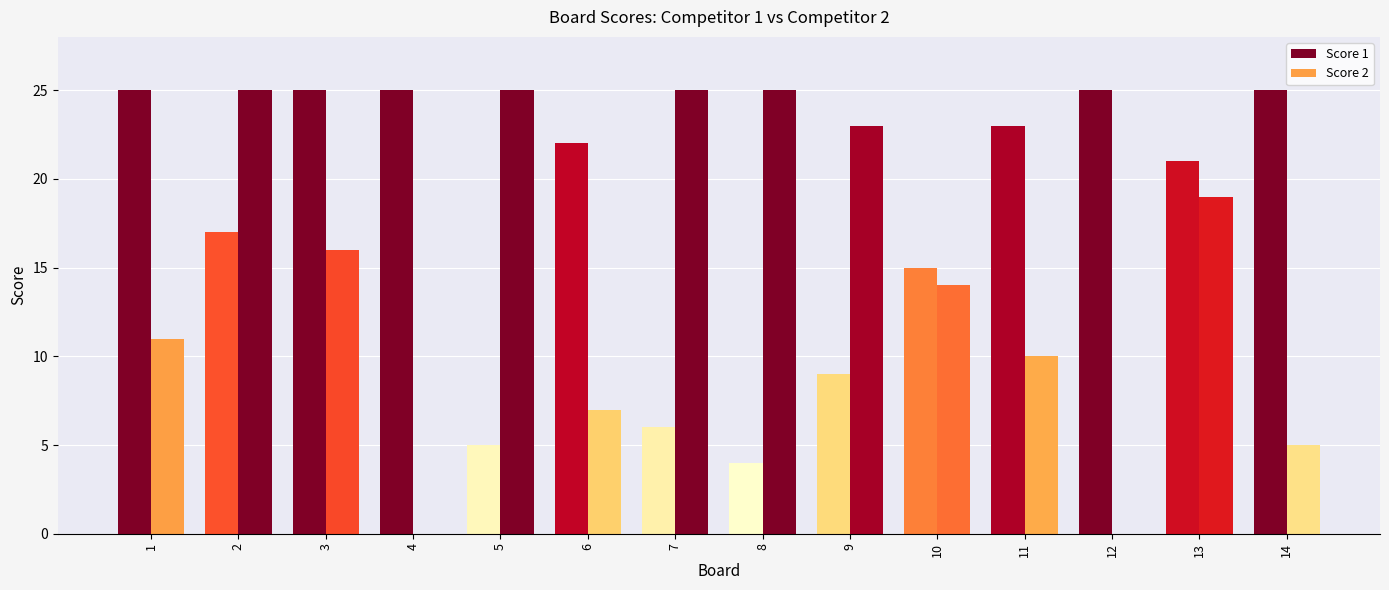

How many groups of bars are there?

14